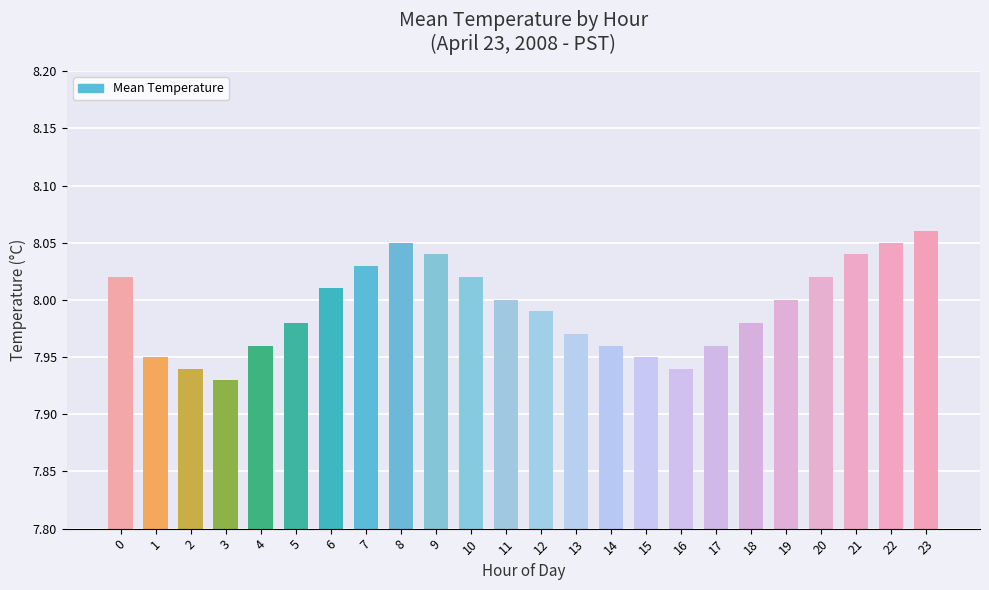

How many categories are shown in the chart?

24